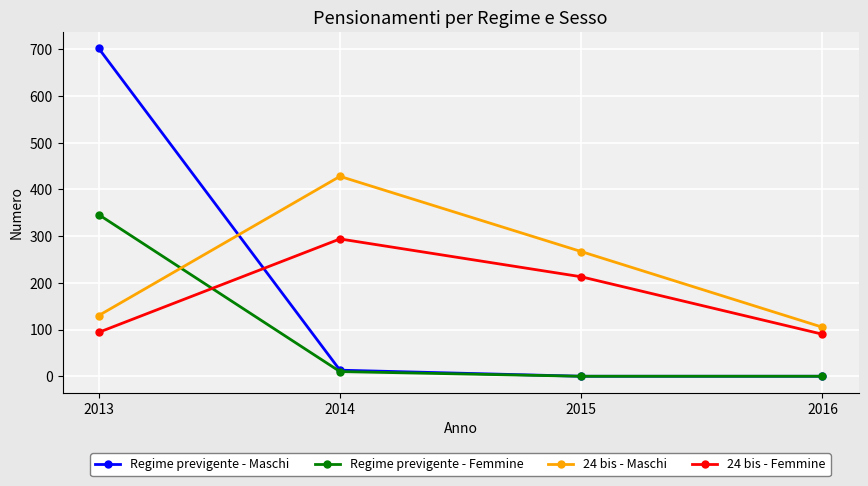

In 24 bis - Femmine, how many points are higher than both neighbors (excluding endpoints)?

1